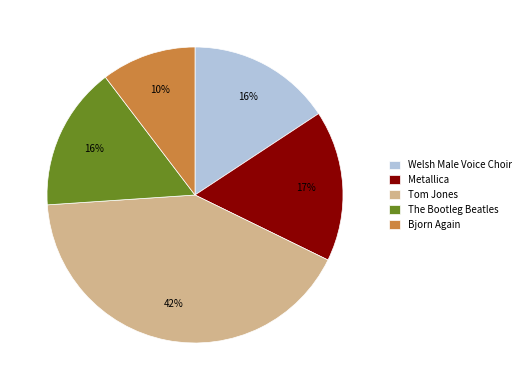

How many slices are in this pie chart?

5